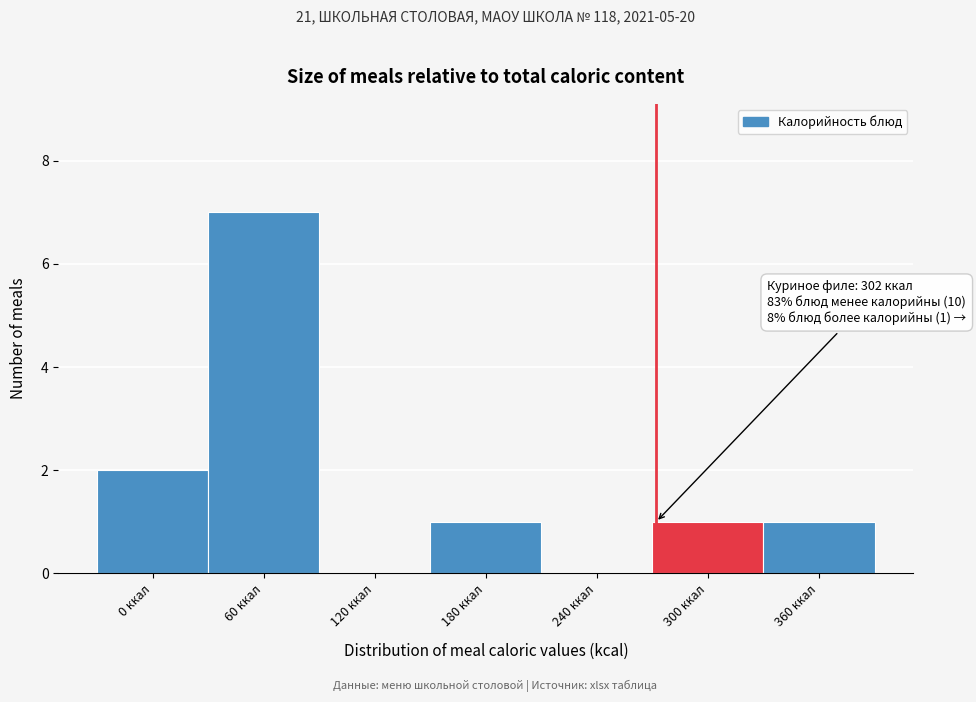

Reading left to right, transcribe all the data shown in this chart.

0 ккал=2	60 ккал=7	120 ккал=0	180 ккал=1	240 ккал=0	300 ккал=1	360 ккал=1